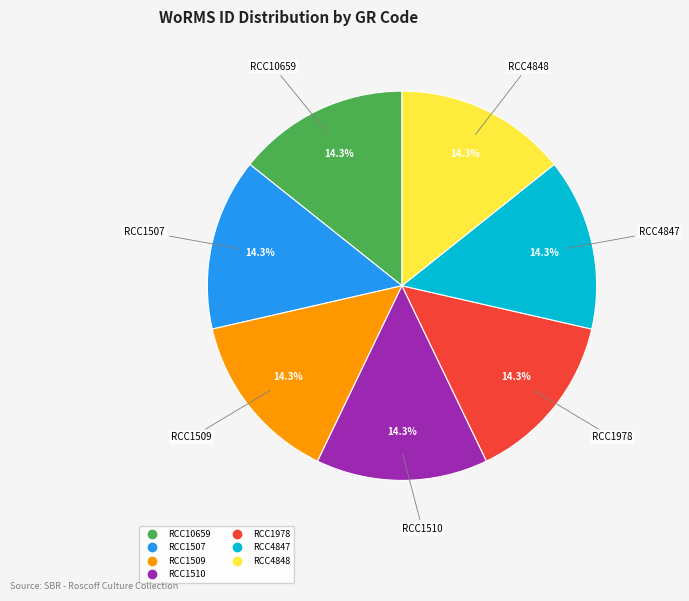

To the nearest percent, what is the average slice percentage?

14%